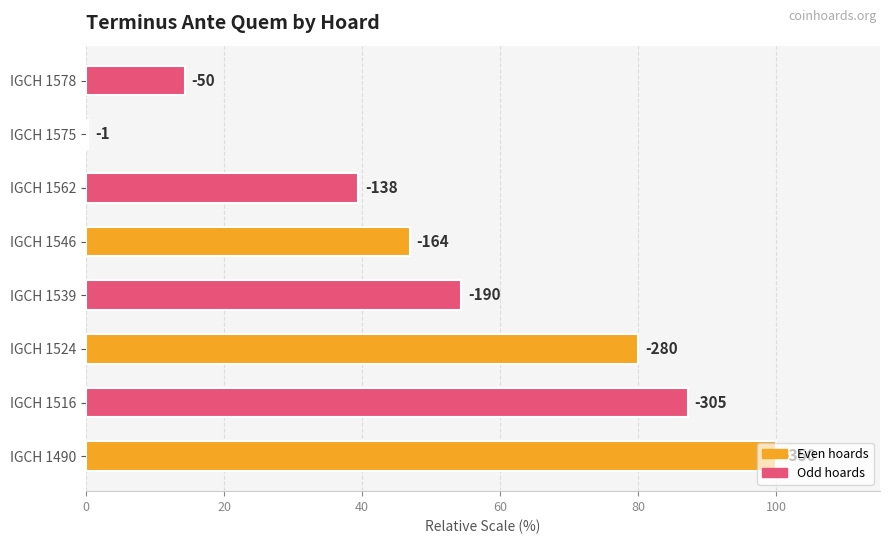

Are the bars horizontal?

Yes